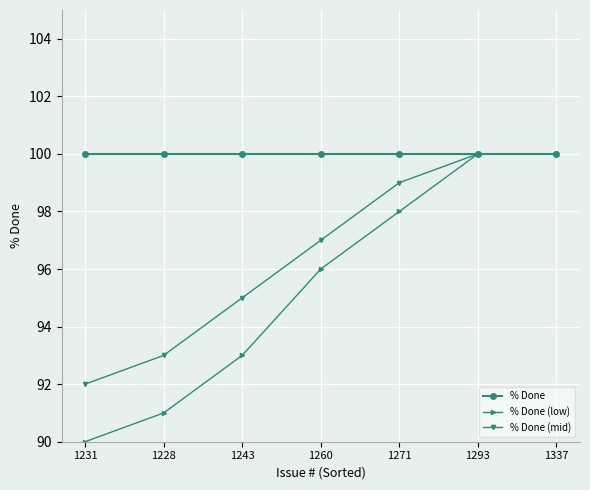

What is the label of the 6th point from the left?

1293